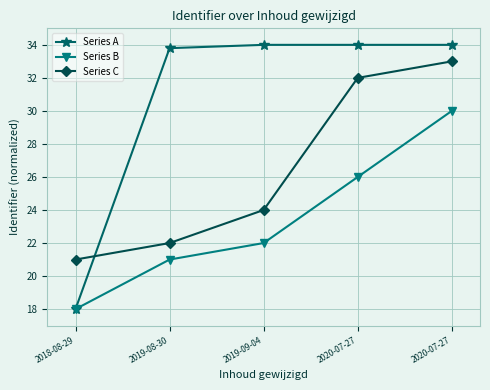

Which series has the widest spread of values?

Series A